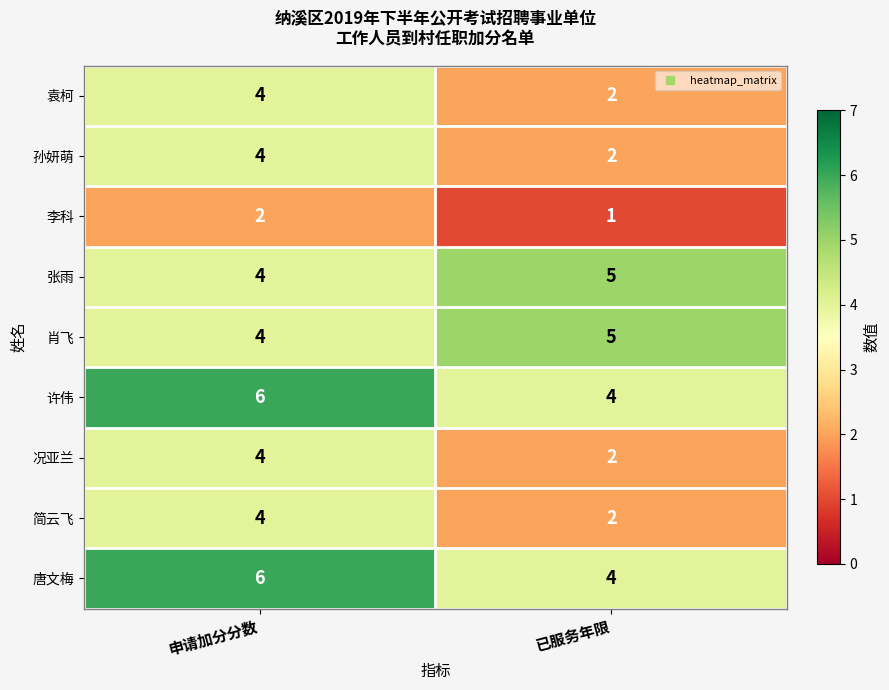

Rank the categories by 袁柯 value from highest to lowest.

申请加分分数, 已服务年限